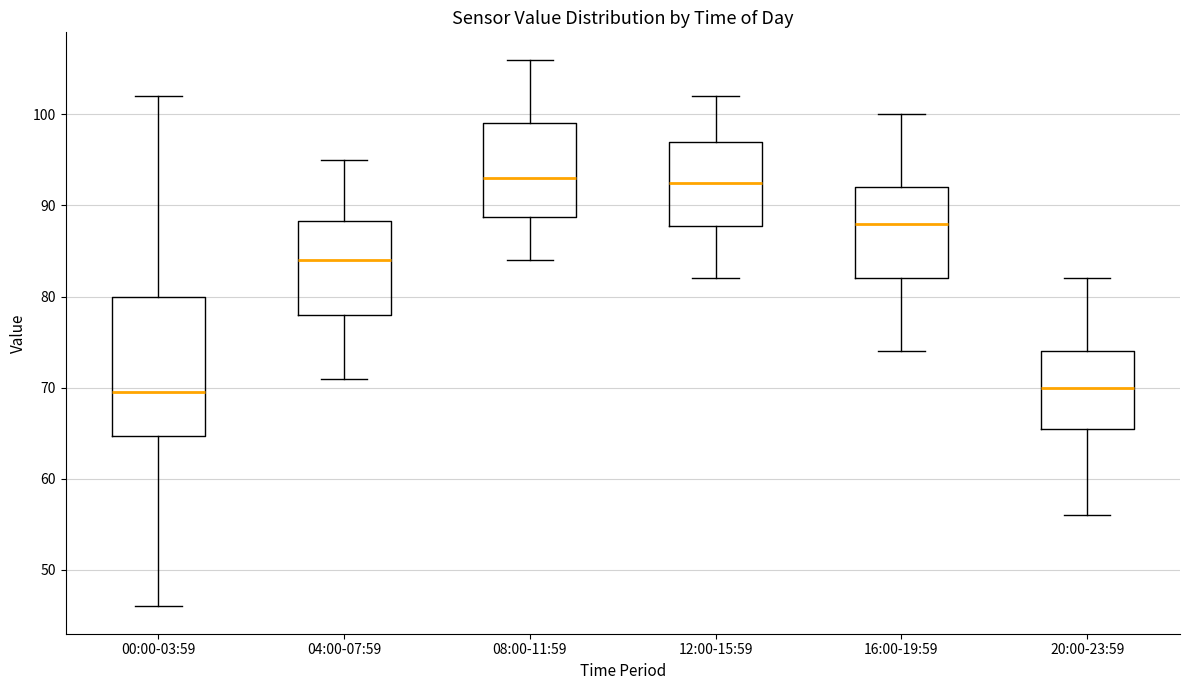

Reading left to right, transcribe this box plot: for each box, give where its median line is, the range the box spans, and where its two whiskers end, as read against the y-axis. The values are not printed on the chart, so give them approximately, as read against the axis.

00:00-03:59: median 70, box 65 to 80, whiskers 46 to 102
04:00-07:59: median 84, box 78 to 88, whiskers 71 to 95
08:00-11:59: median 93, box 89 to 99, whiskers 84 to 106
12:00-15:59: median 93, box 88 to 97, whiskers 82 to 102
16:00-19:59: median 88, box 82 to 92, whiskers 74 to 100
20:00-23:59: median 70, box 66 to 74, whiskers 56 to 82